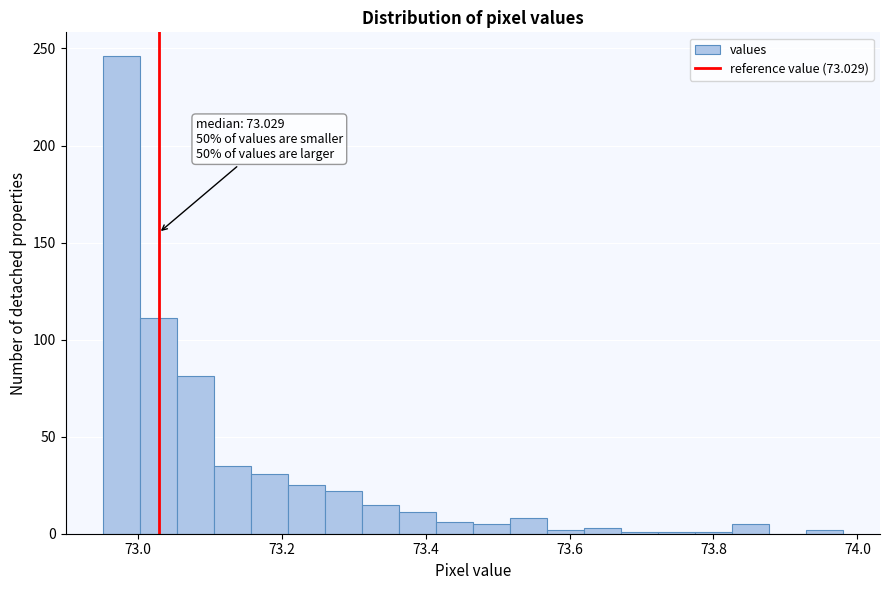

Read against the x-axis, roughly where is the centre of the tallest bar?

72.98